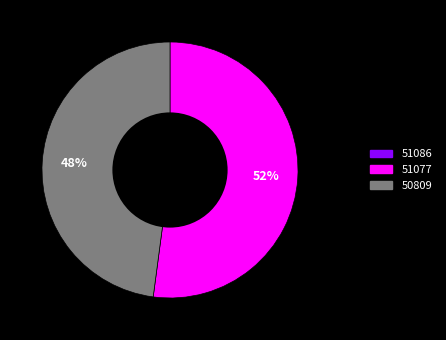

Which category accounts for the majority?

51077